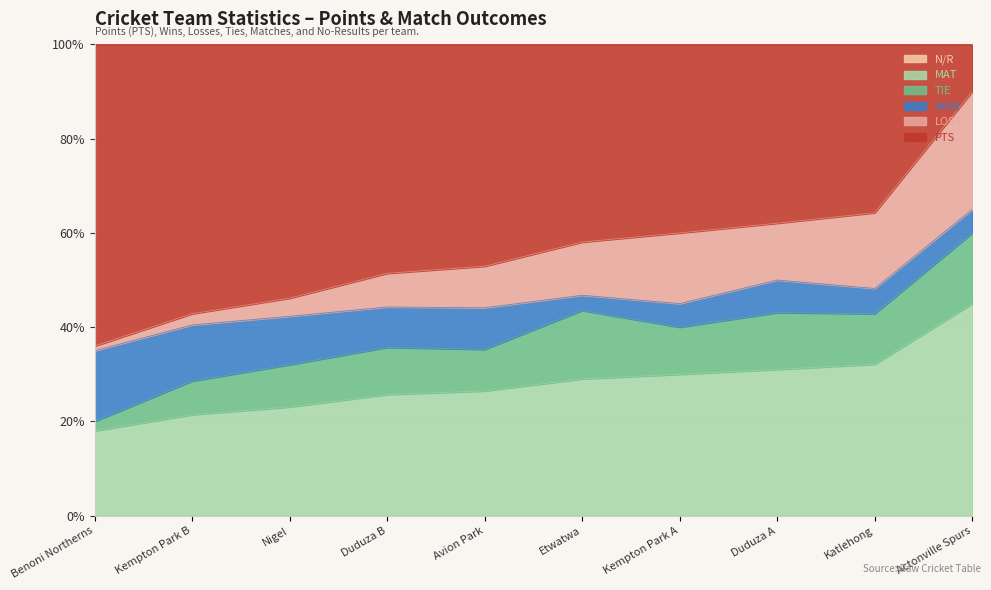

Reading left to right, what are all the values shown in this chart?

PTS: Benoni Northerns=64	Kempton Park B=48	Nigel=42	Duduza B=34	Avion Park=32	Etwatwa=26	Kempton Park A=24	Duduza A=22	Katlehong=20	Actonville Spurs=4
LOST: Benoni Northerns=1	Kempton Park B=2	Nigel=3	Duduza B=5	Avion Park=6	Etwatwa=7	Kempton Park A=9	Duduza A=7	Katlehong=9	Actonville Spurs=10
WON: Benoni Northerns=15	Kempton Park B=10	Nigel=8	Duduza B=6	Avion Park=6	Etwatwa=2	Kempton Park A=3	Duduza A=4	Katlehong=3	Actonville Spurs=2
TIE: Benoni Northerns=2	Kempton Park B=6	Nigel=7	Duduza B=7	Avion Park=6	Etwatwa=9	Kempton Park A=6	Duduza A=7	Katlehong=6	Actonville Spurs=6
MAT: Benoni Northerns=18	Kempton Park B=18	Nigel=18	Duduza B=18	Avion Park=18	Etwatwa=18	Kempton Park A=18	Duduza A=18	Katlehong=18	Actonville Spurs=18
NR: Benoni Northerns=0	Kempton Park B=0	Nigel=0	Duduza B=0	Avion Park=0	Etwatwa=0	Kempton Park A=0	Duduza A=0	Katlehong=0	Actonville Spurs=0